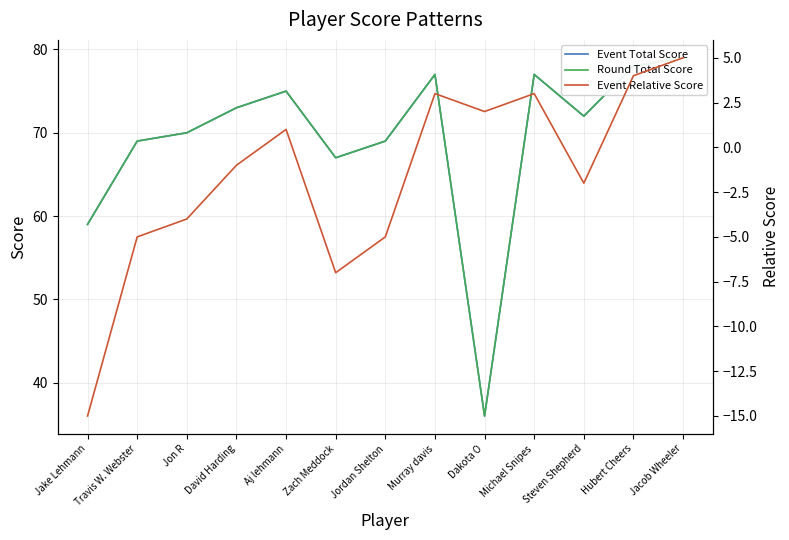

At how many categories does at least one series exceed -11?

13